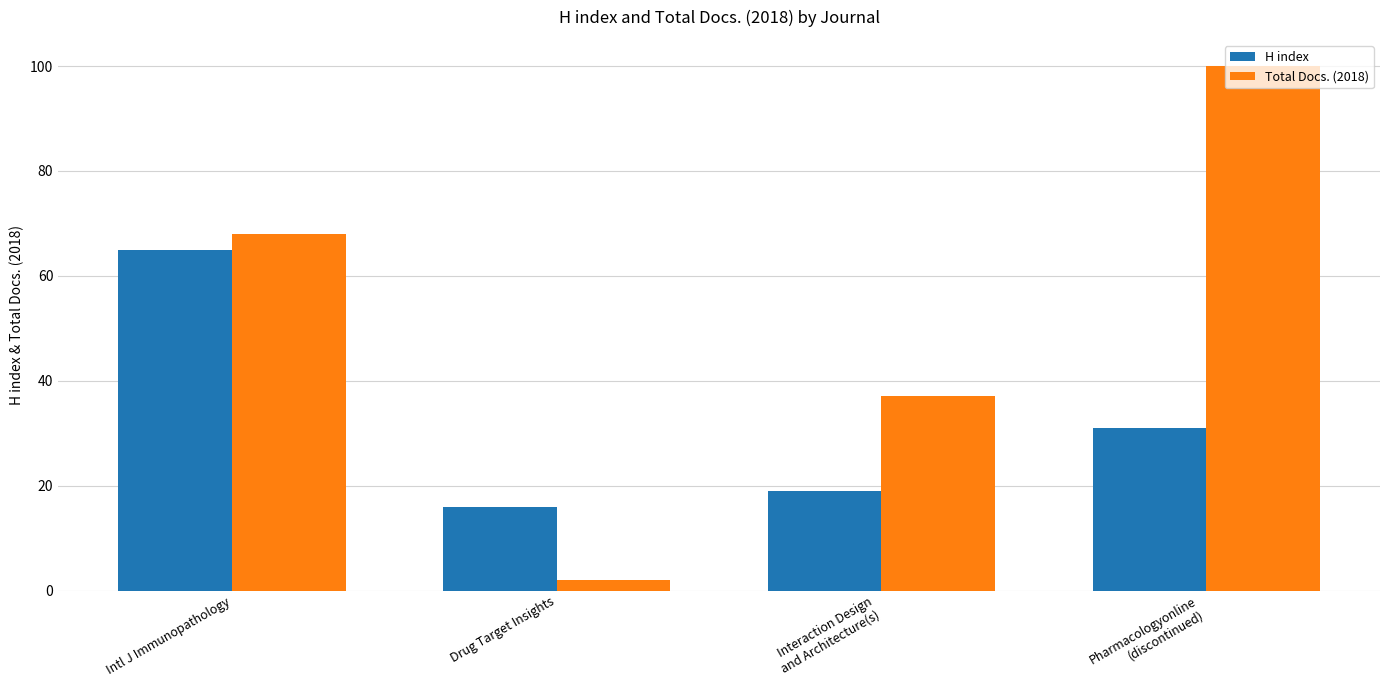

What value does the H index series have at Pharmacologyonline
(discontinued)?

31